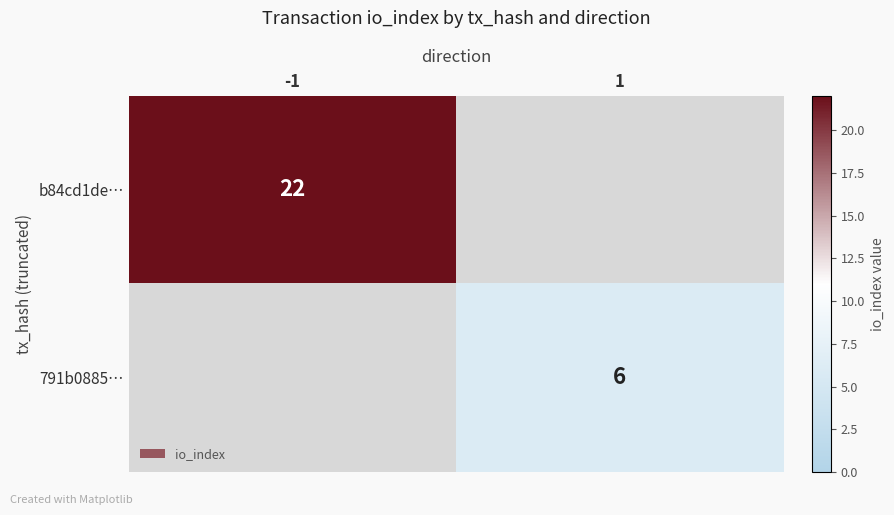

True or false: 791b0885… has a value of 6 at 1.

True